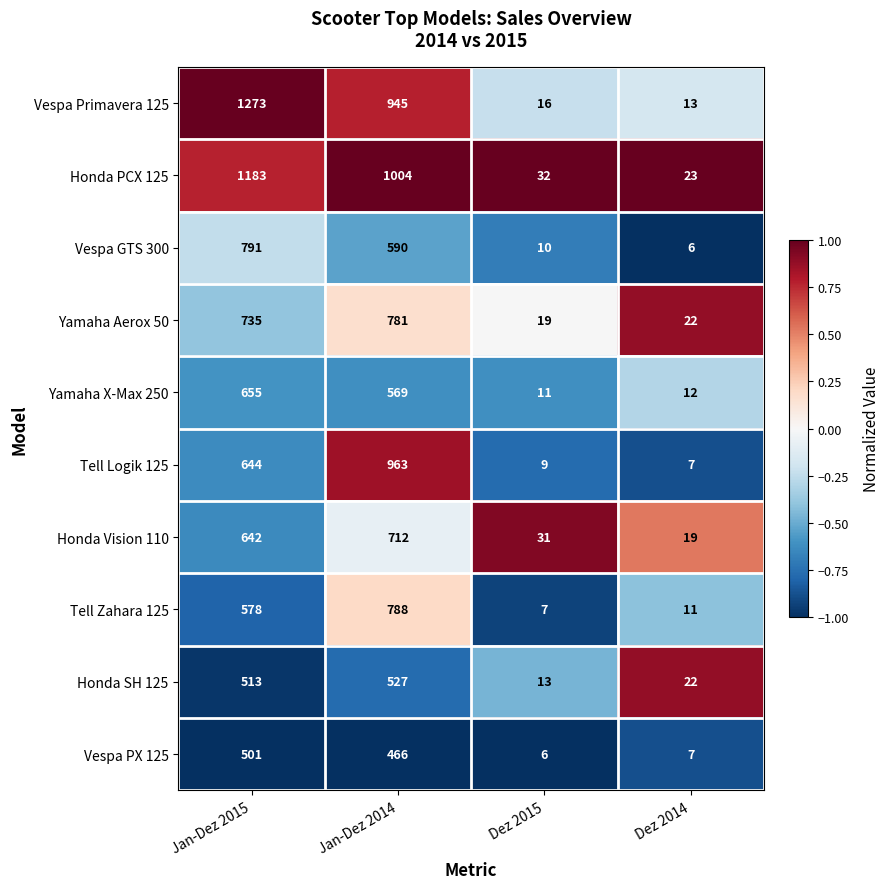

The value of Vespa GTS 300 at Jan-Dez 2014 is 203. True or false?

False